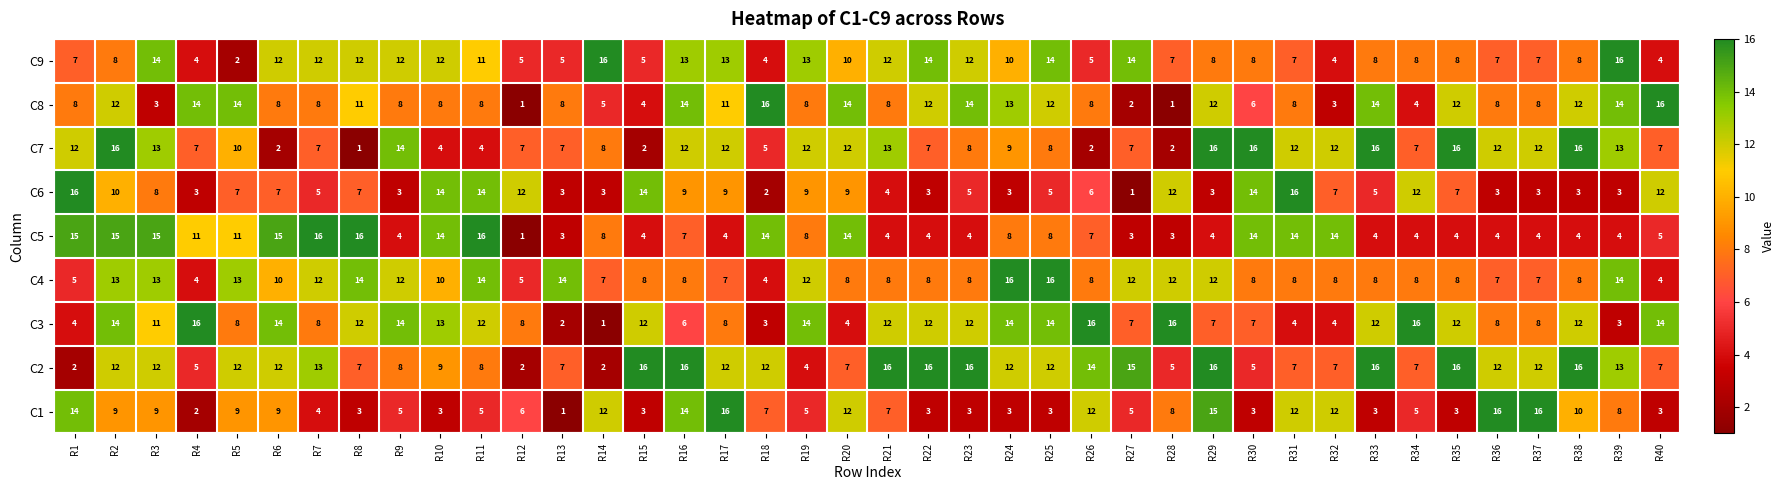

At which label does C7 first exceed 10?

R1